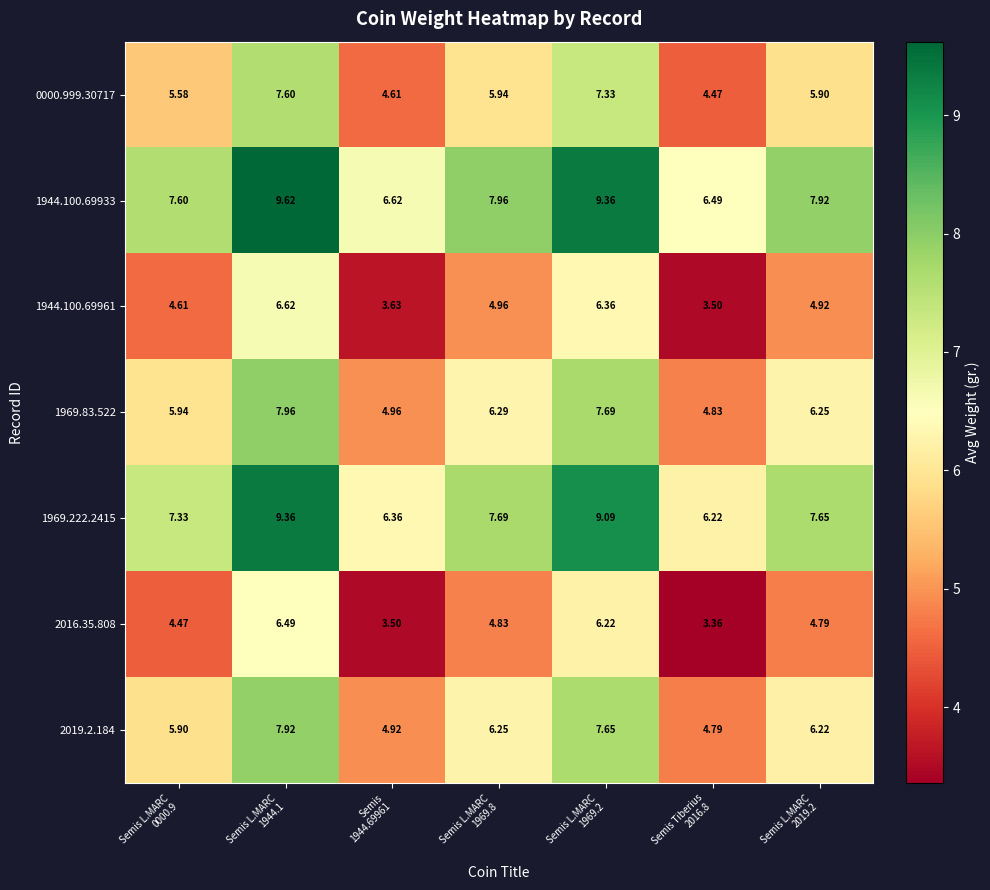

How many data points does each series have?

7